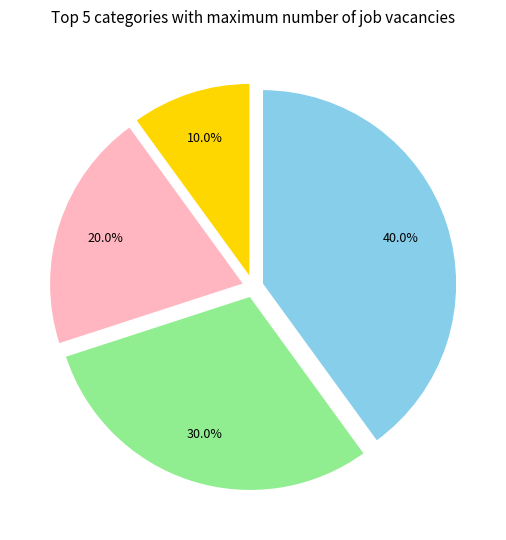

Is there a majority slice in this chart?

No